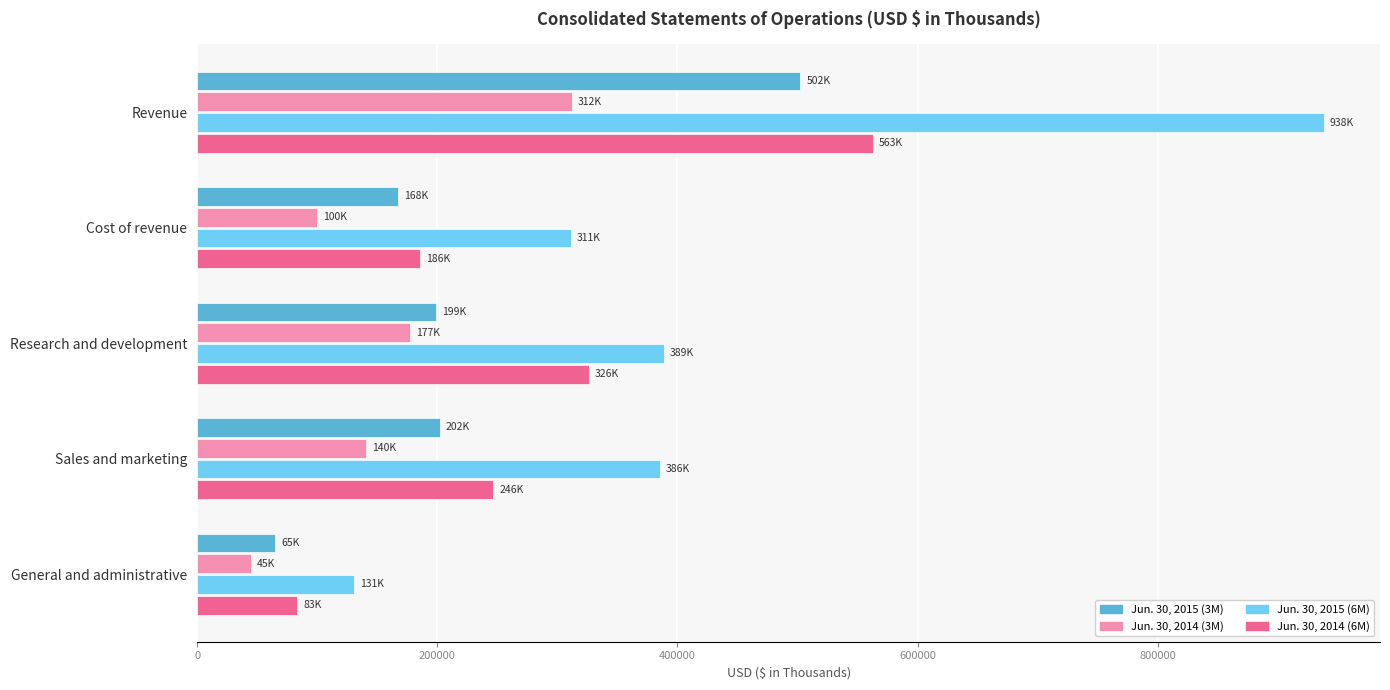

How many values in the Jun. 30, 2014 (6M) series are below 246496?

2